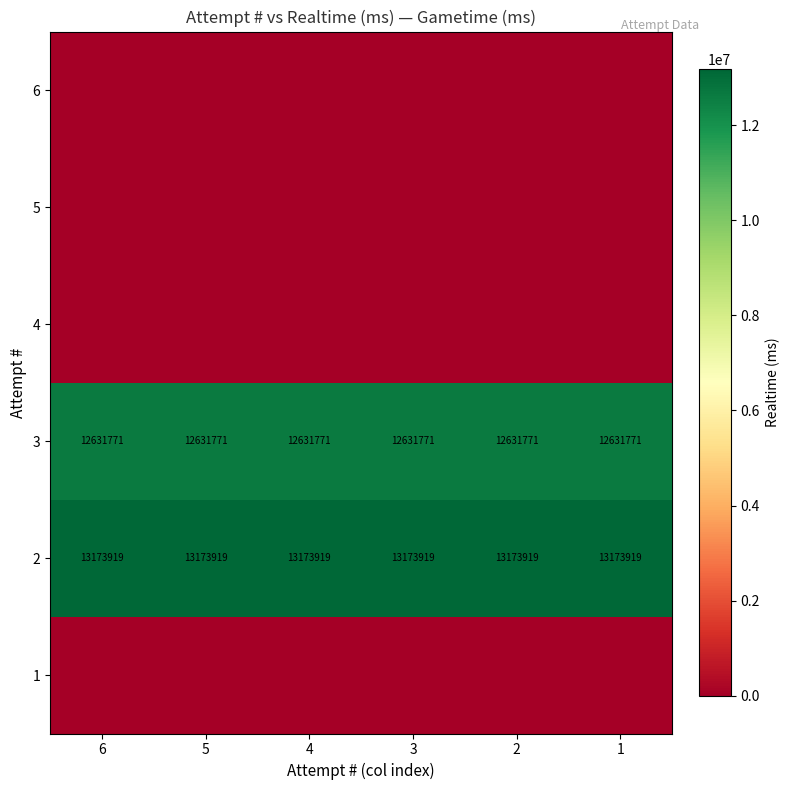

What is the approximate value of 2 at 1?

13173919